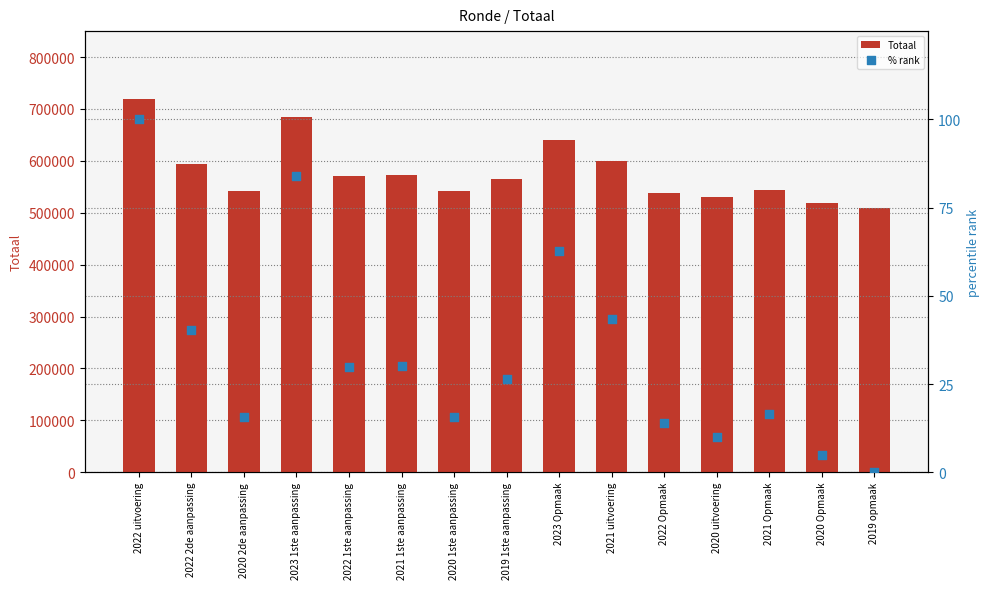

Which series reaches the minimum Y coordinate?

% rank